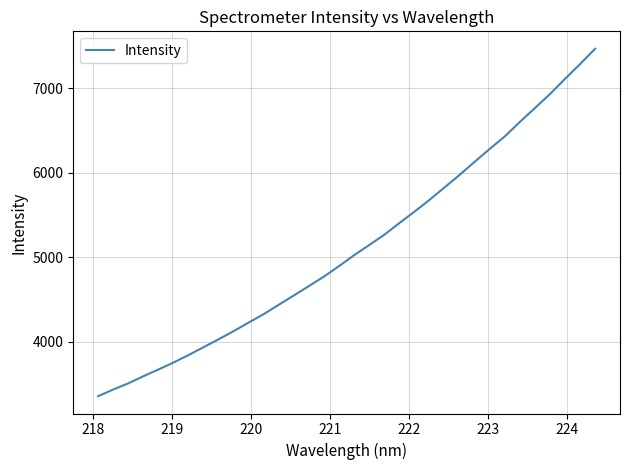

What is the smallest value displayed?

3359.5